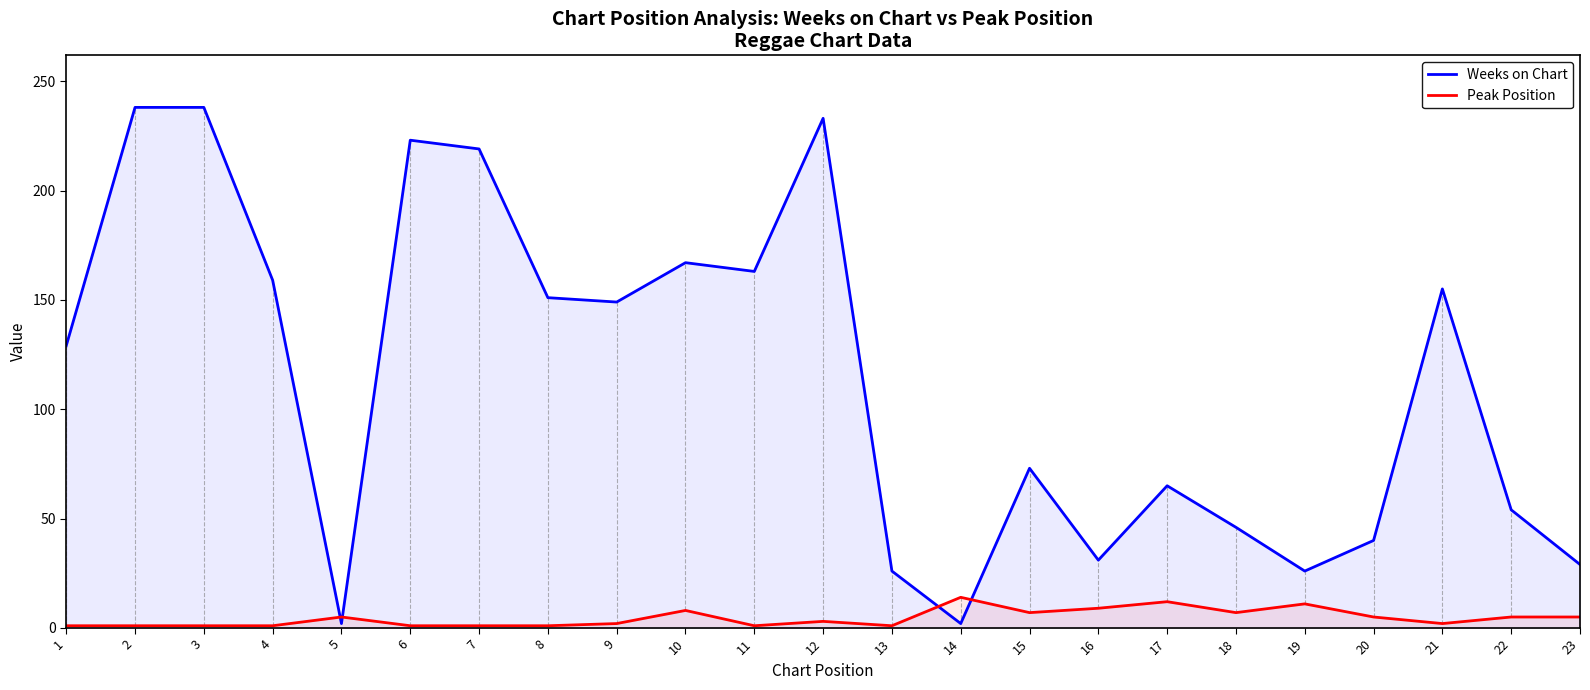

What is the value of the Weeks on Chart point at the 15th from the left?

73